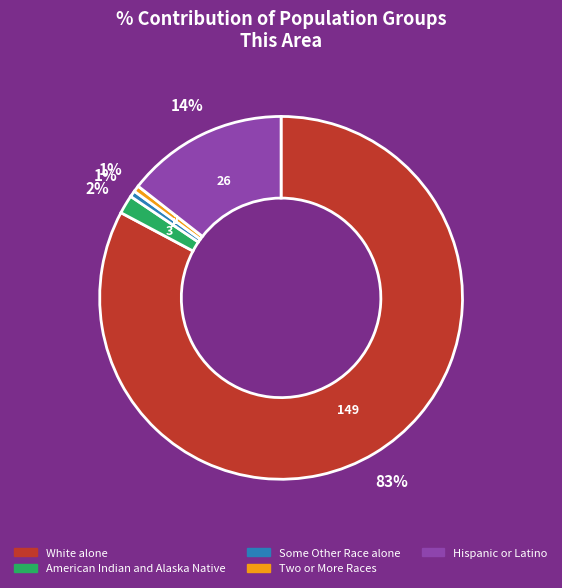

Count the number of slices in the pie.

5